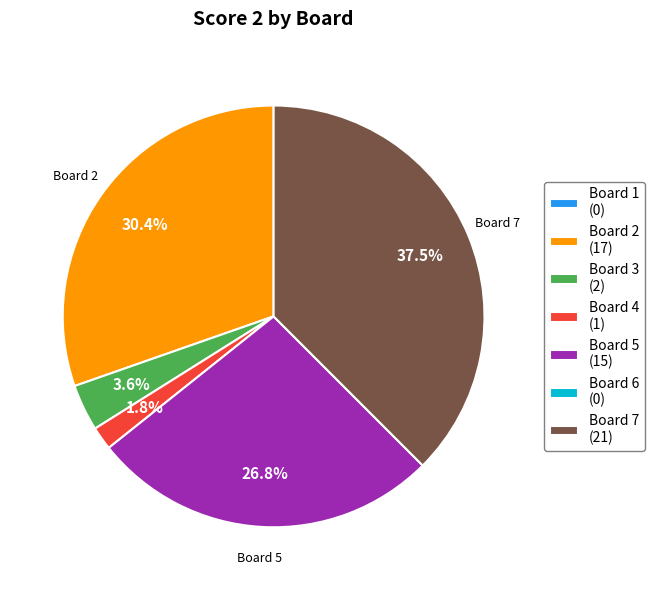

Is there a majority slice in this chart?

No